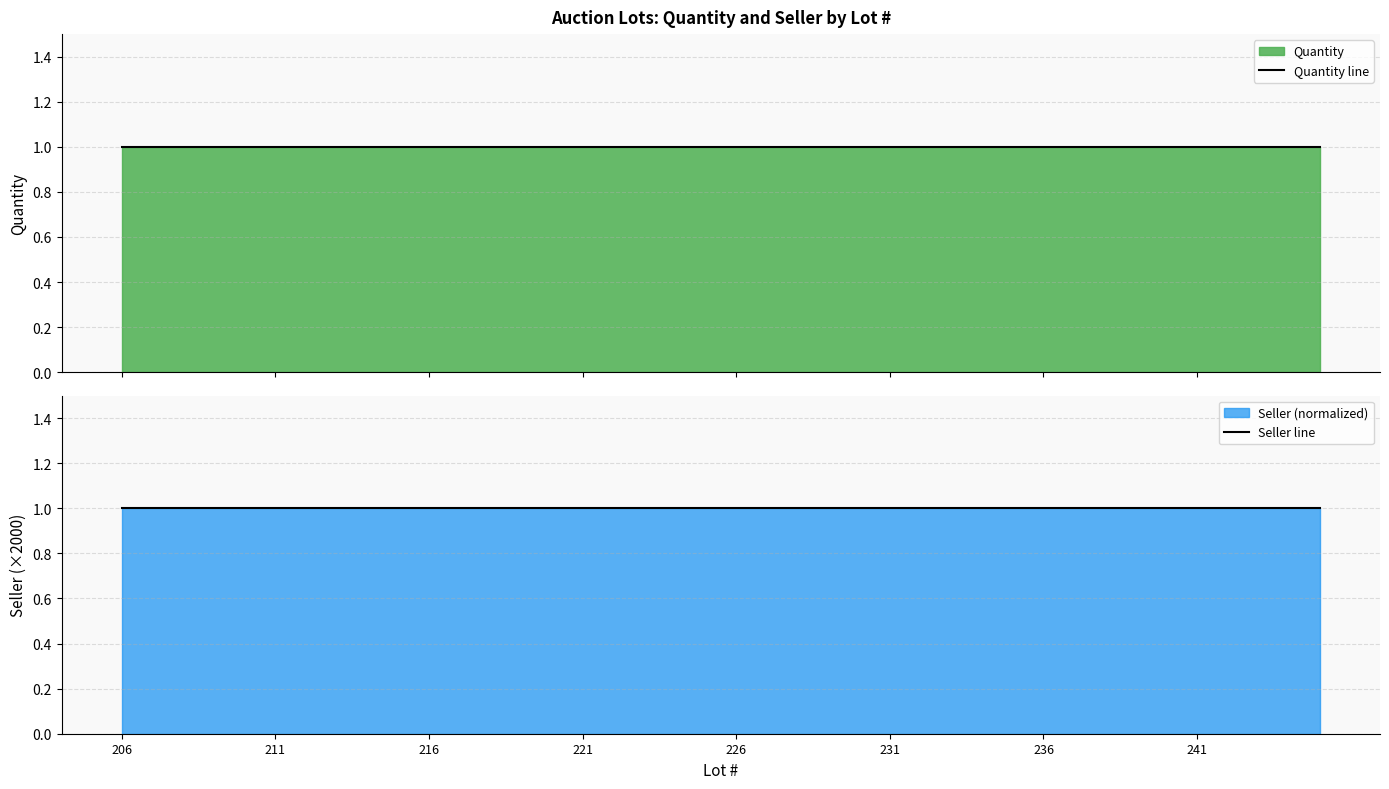

What is the total value across all series at 211?

2.0